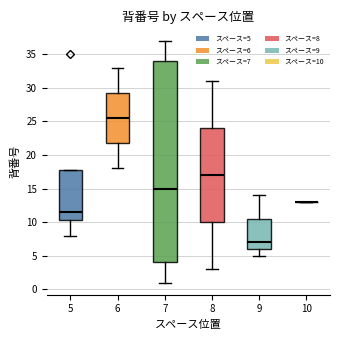

Comparing the boxes themselves (not the whiskers), which one is the tallest?

7